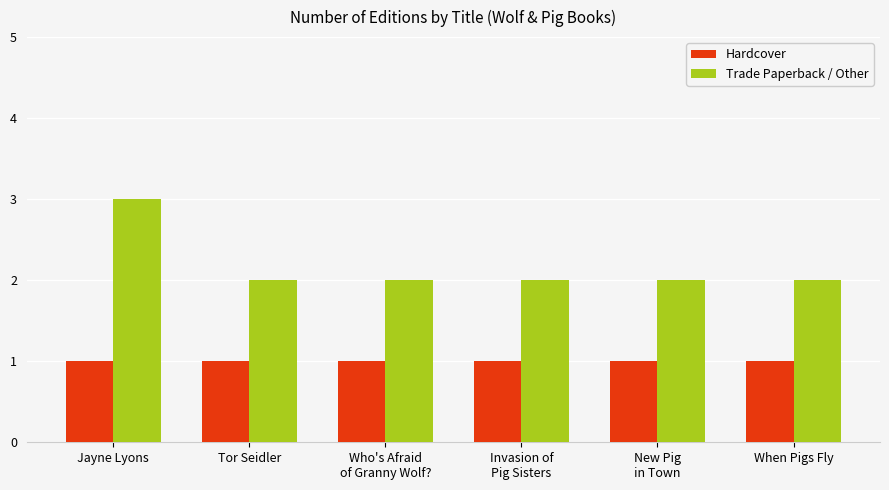

What is the smallest value displayed?

1